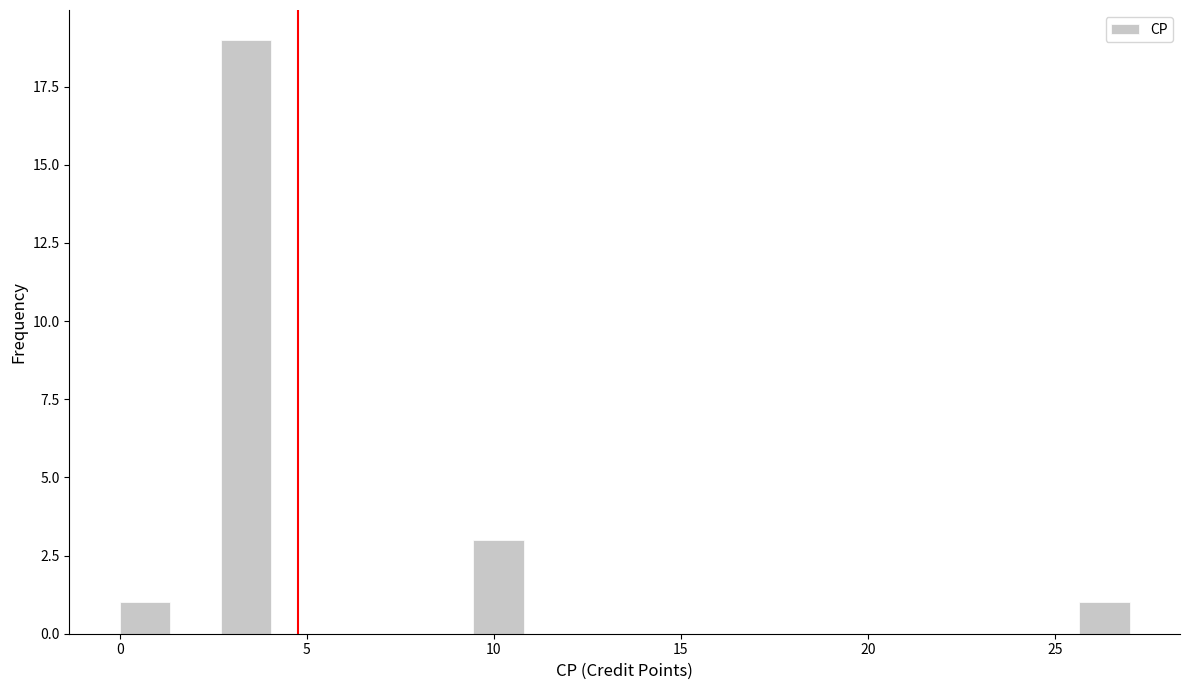

Read against the x-axis, roughly where is the centre of the tallest bar?

3.5